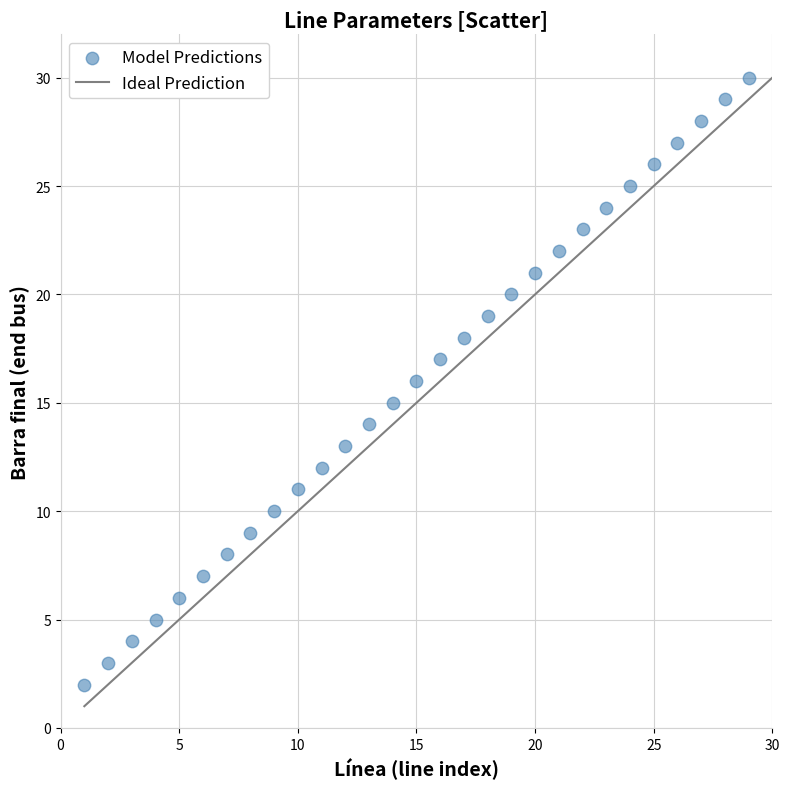

What is the range of Y values (max minus min)?

28